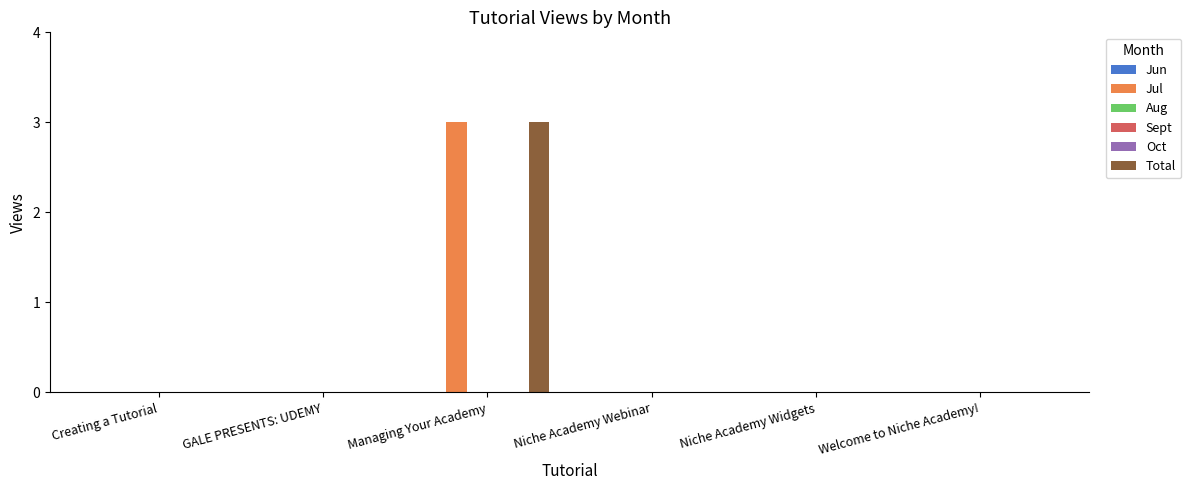

Which category has the lowest value across all series?

Creating a Tutorial